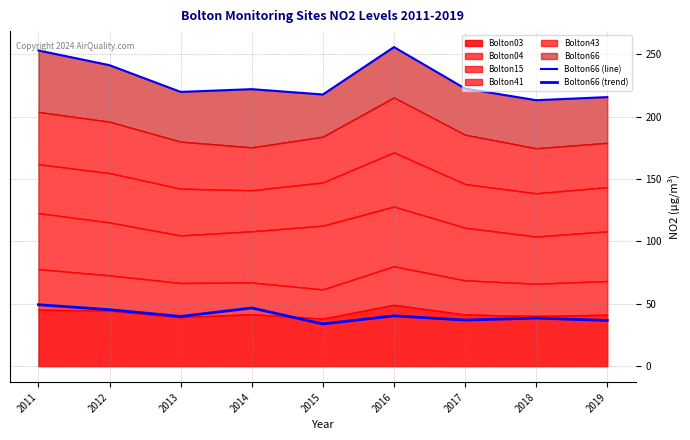

True or false: Bolton66 (trend) and Bolton66 (line) cross at least once.

False